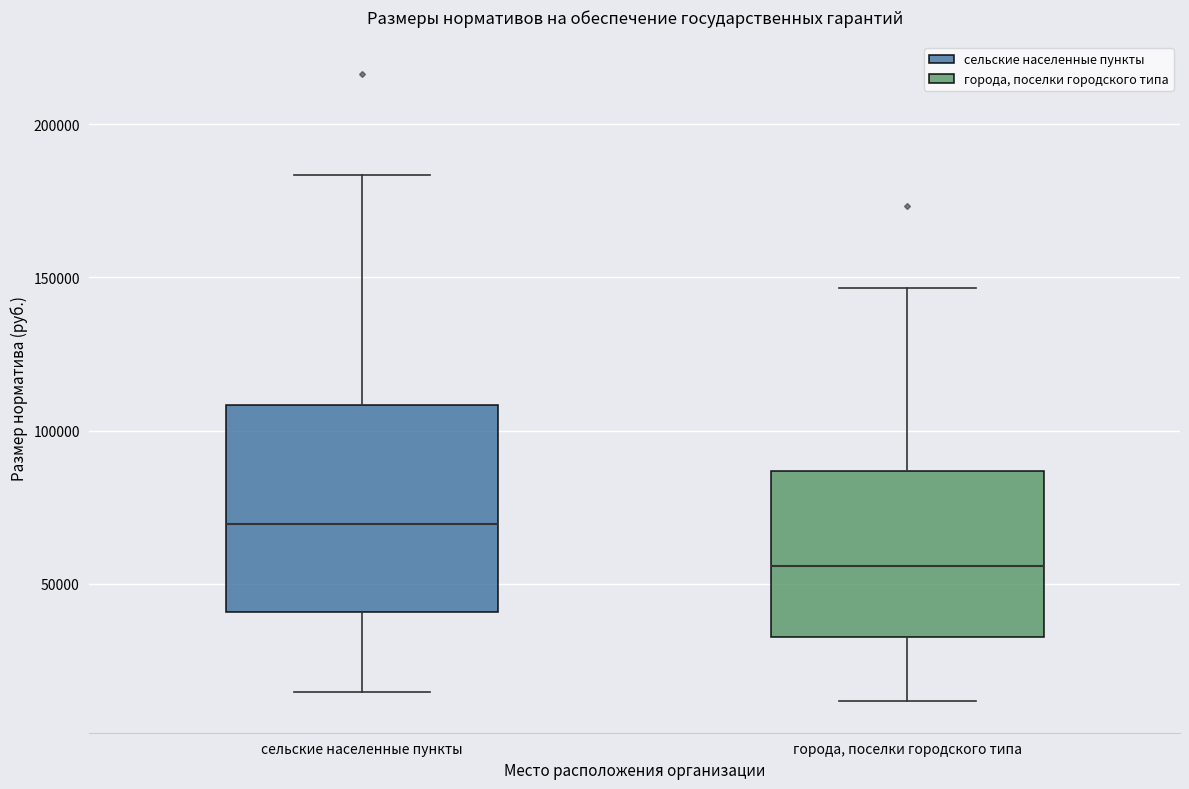

Comparing the boxes themselves (not the whiskers), which one is the tallest?

сельские населенные пункты